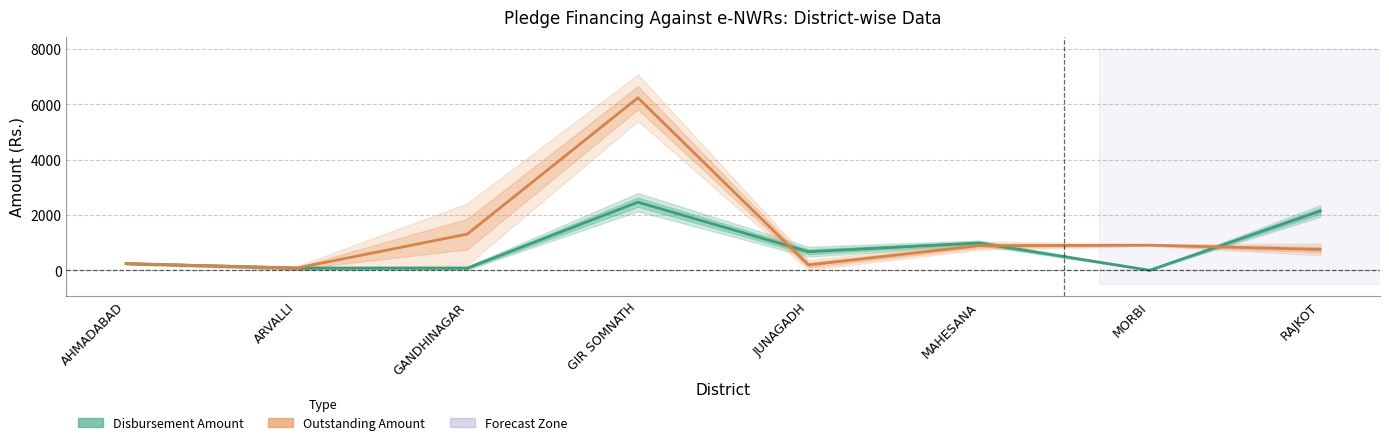

How many times do Disbursement Amount and Outstanding Amount cross each other?

3